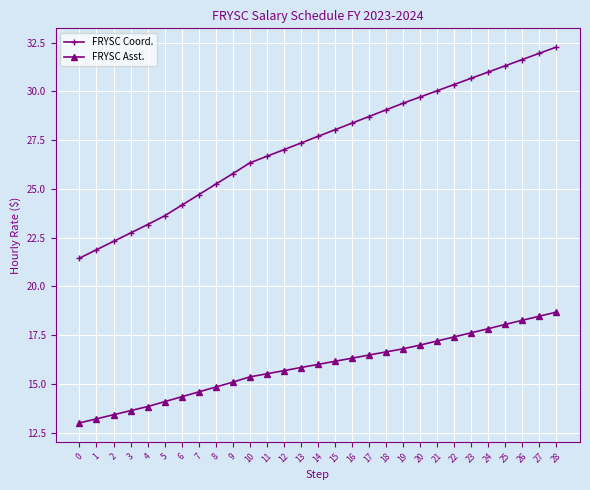

Does the chart display data point markers on the line(s)?

Yes